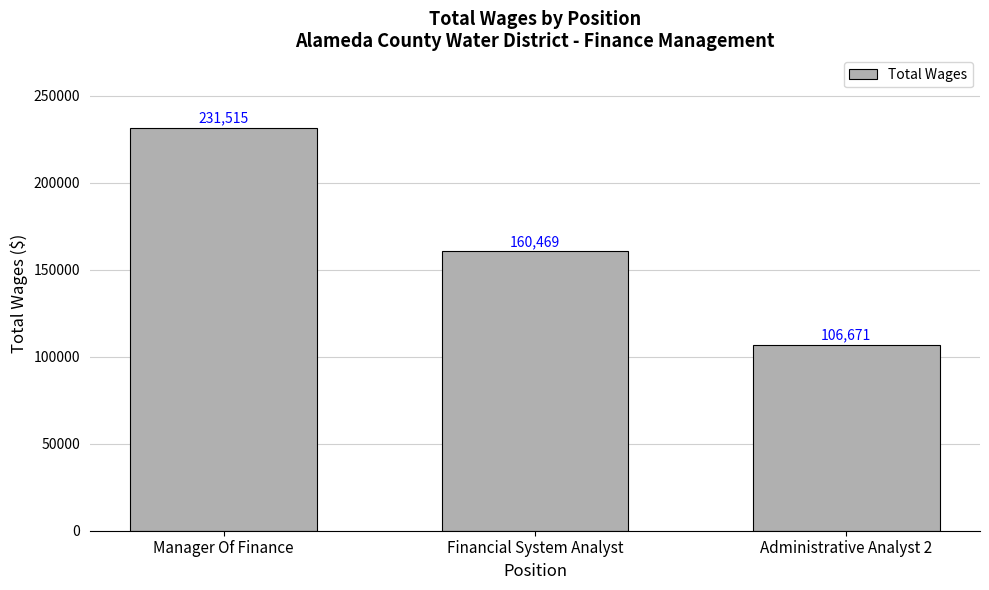

Rank the categories by value from lowest to highest.

Administrative Analyst 2, Financial System Analyst, Manager Of Finance